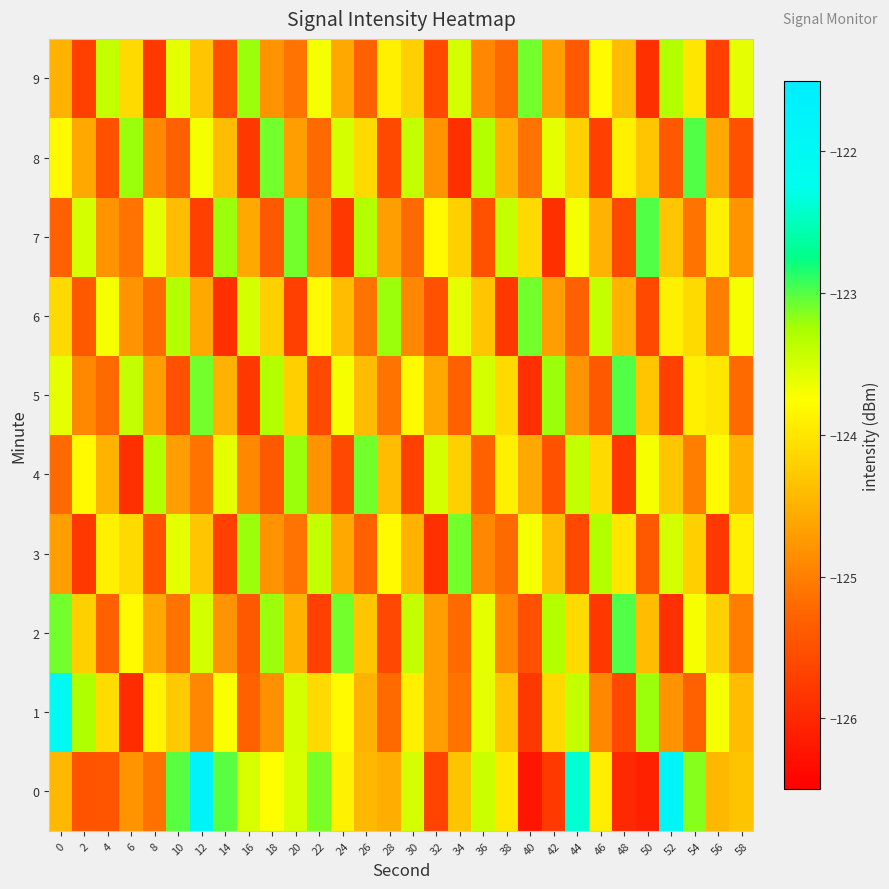

At which category does the chart reach its peak across all series?

12